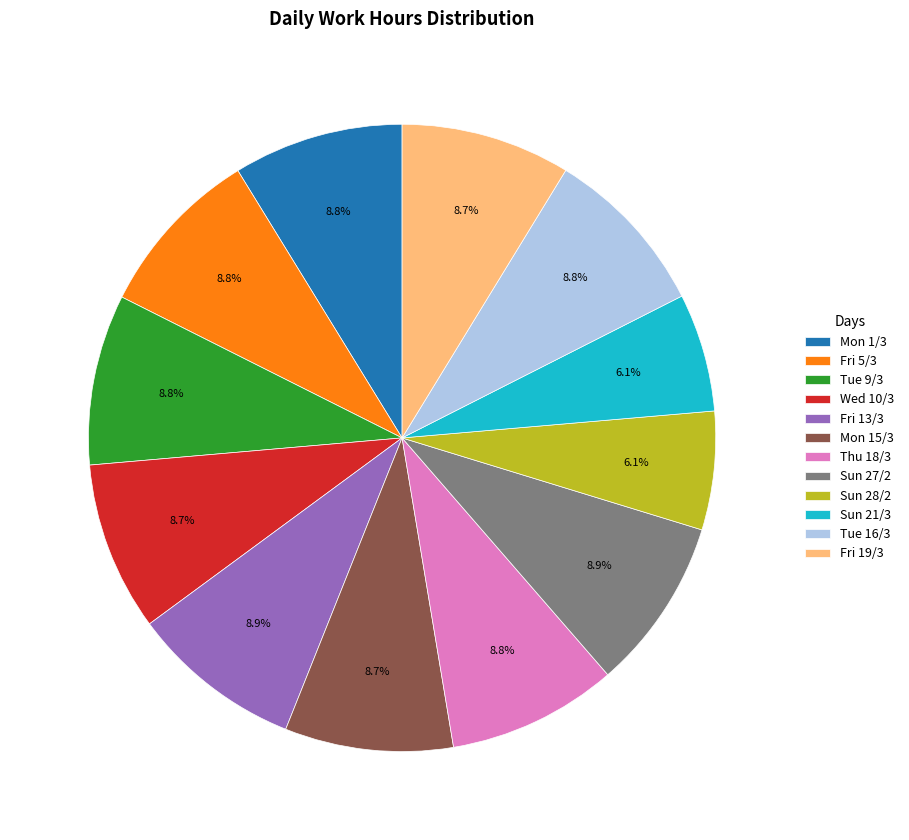

To the nearest percent, what portion does Mon 15/3 represent?

9%